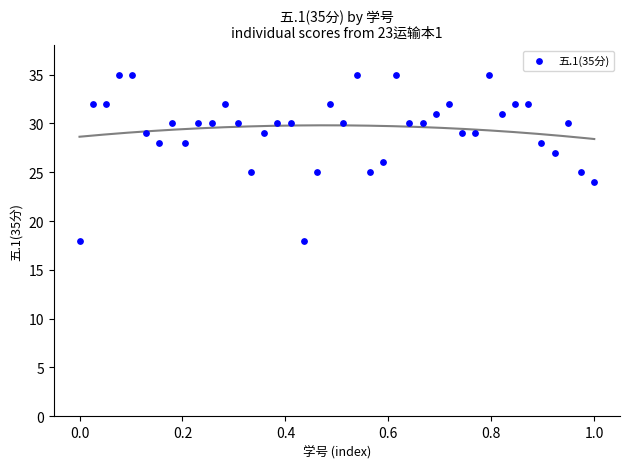

What is the range of Y values (max minus min)?

17